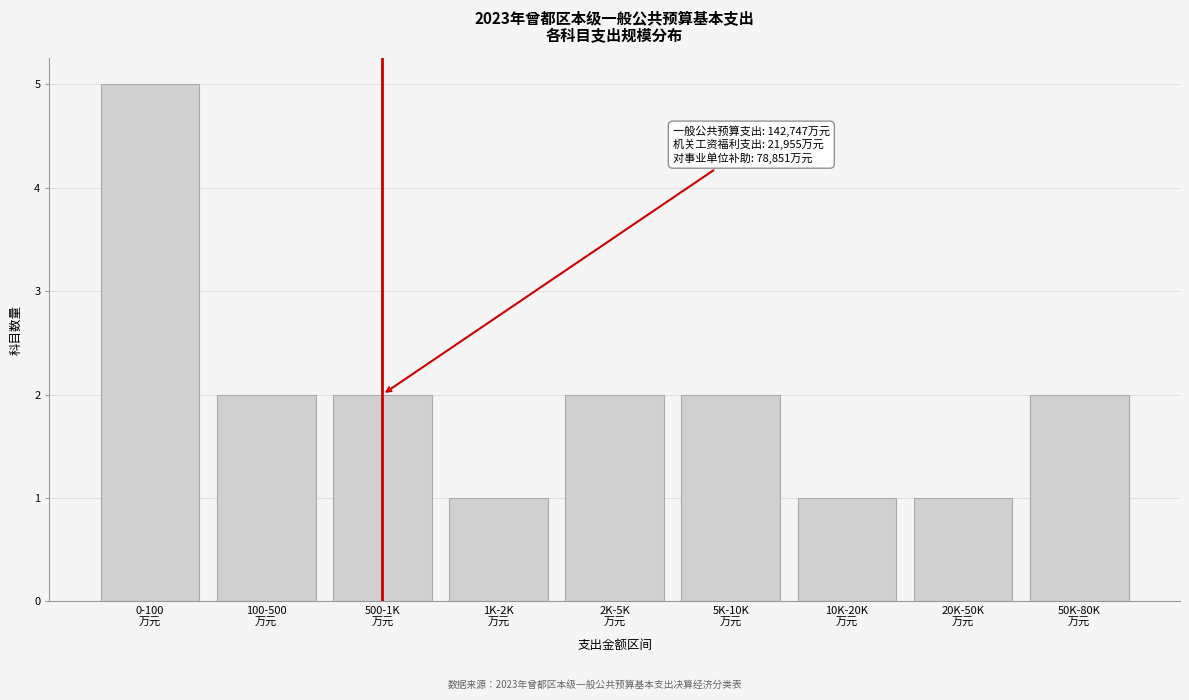

Reading right to left, what are all the values shown in this chart?

2	1	1	2	2	1	2	2	5